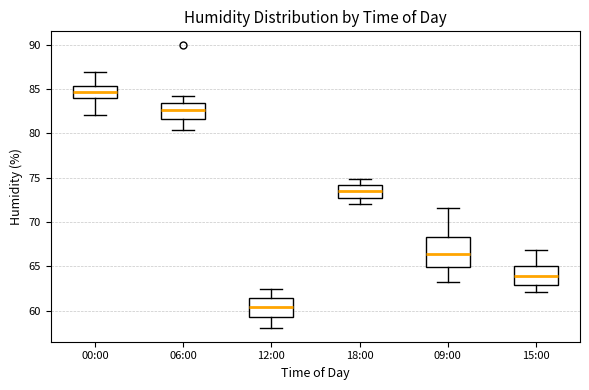

Reading left to right, transcribe this box plot: for each box, give where its median line is, the range the box spans, and where its two whiskers end, as read against the y-axis. The values are not printed on the chart, so give them approximately, as read against the axis.

00:00: median 84.5, box 84.0 to 85.5, whiskers 82.0 to 87.0
06:00: median 82.5, box 81.5 to 83.5, whiskers 80.5 to 84.0
12:00: median 60.5, box 59.5 to 61.5, whiskers 58.0 to 62.5
18:00: median 73.5, box 72.5 to 74.0, whiskers 72.0 to 75.0
09:00: median 66.5, box 65.0 to 68.5, whiskers 63.0 to 71.5
15:00: median 64.0, box 63.0 to 65.0, whiskers 62.0 to 67.0